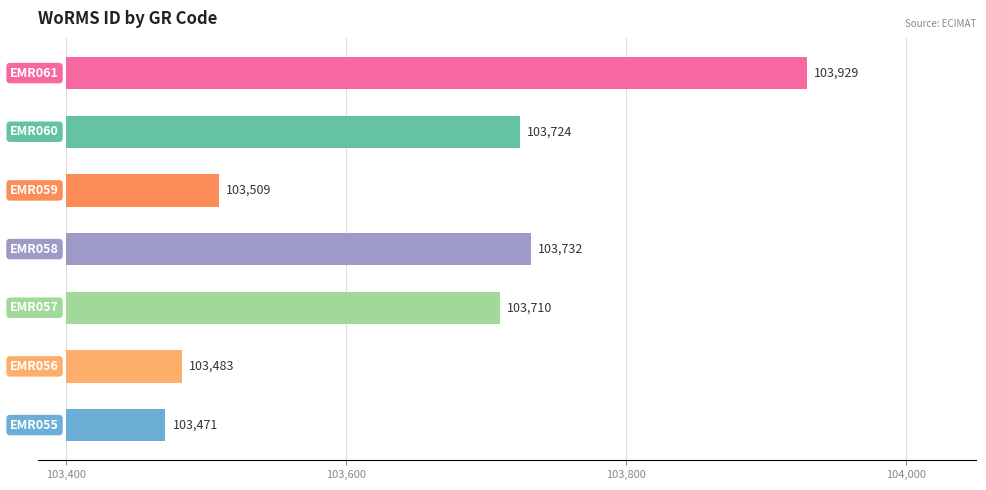

True or false: the data shows 104 at 103,400.

False